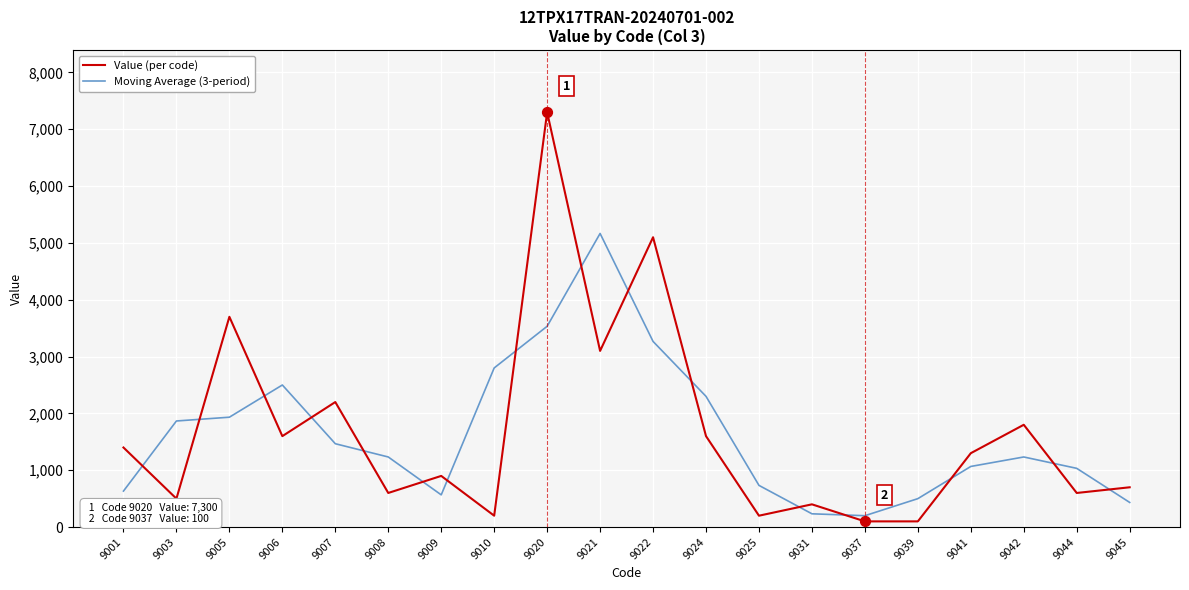

What is the spread (max minus min) of values at 9045?

266.7